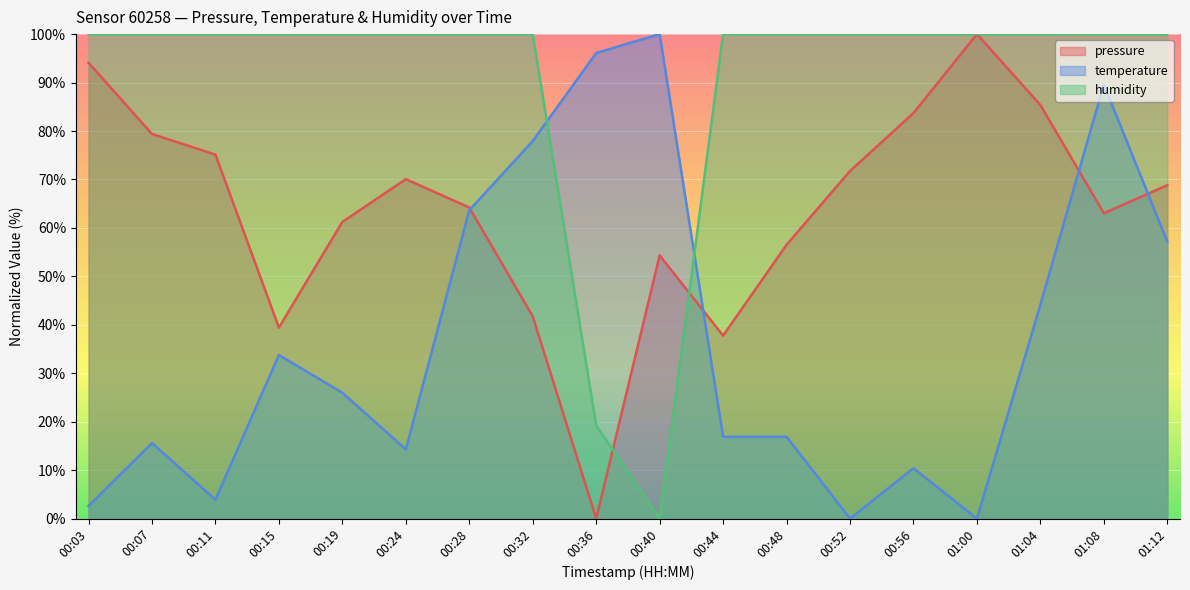

Which series ends up on top after the final intersection of temperature and humidity?

humidity